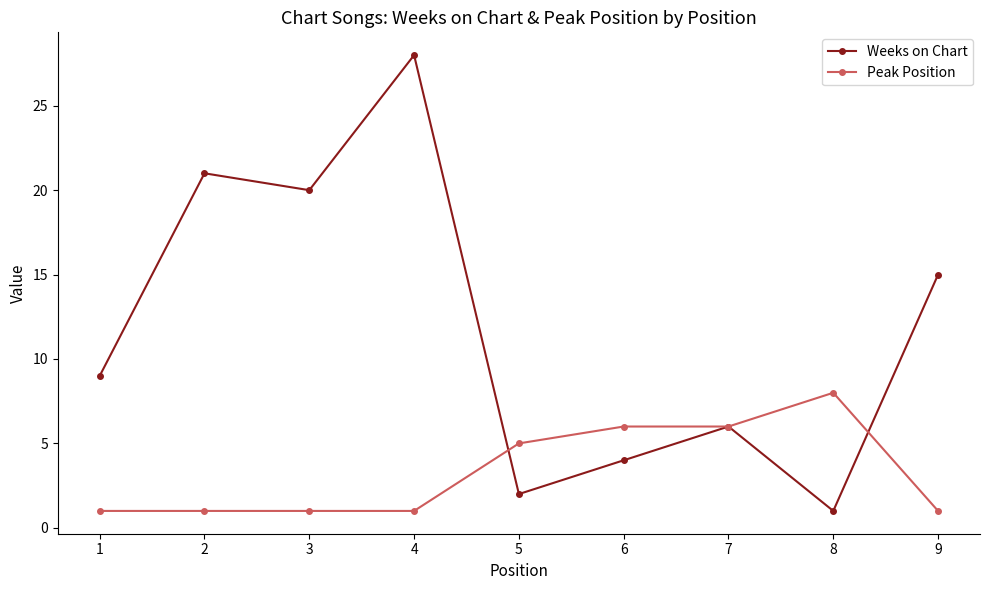

What is the total value across all series at 1?

10